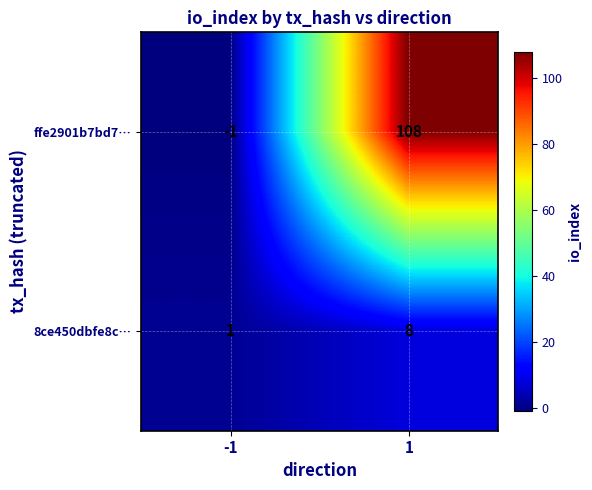

Reading left to right, extract all data points from this chart.

ffe2901b7bd7…: -1	108
8ce450dbfe8c…: 1	8